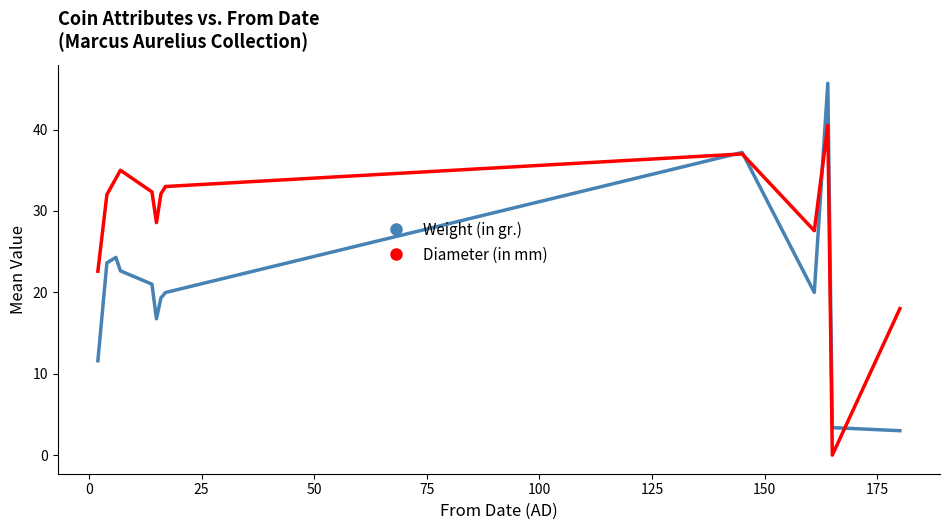

True or false: Diameter (in mm) and Weight (in gr.) intersect in this chart.

True